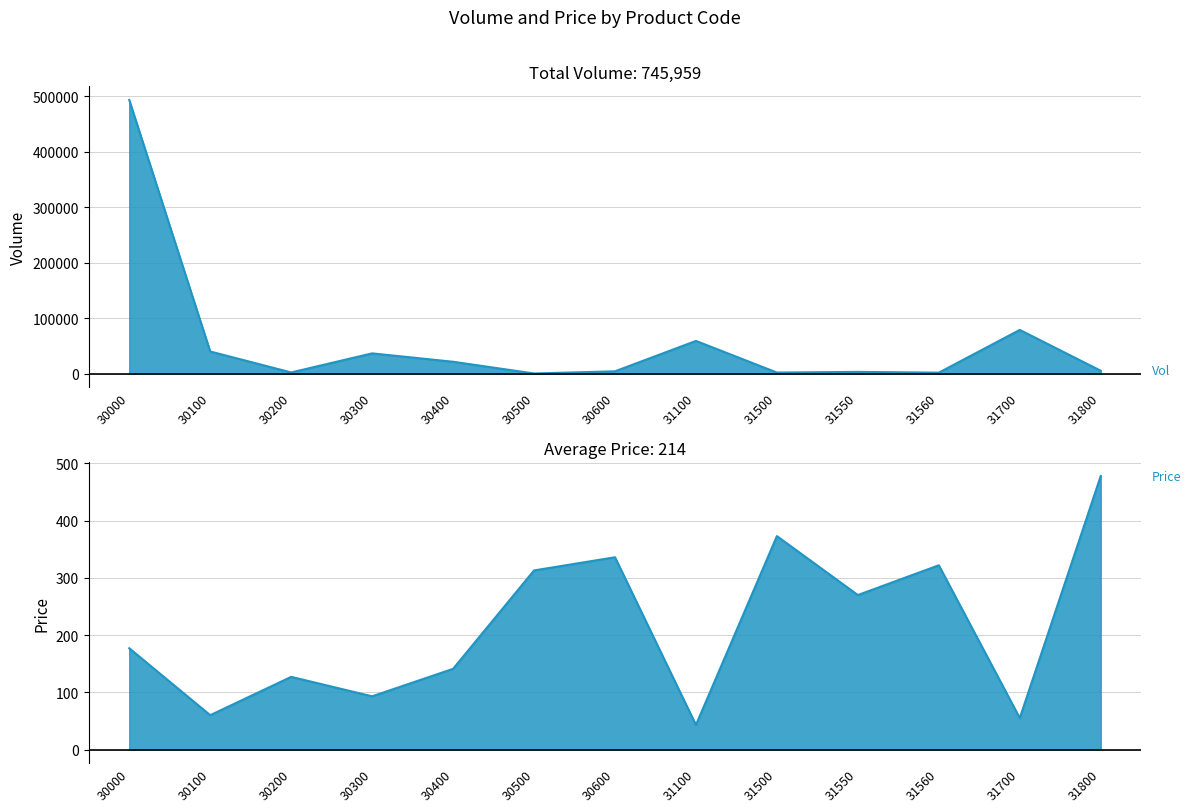

Where does the Volume series first go above 5004?

30000